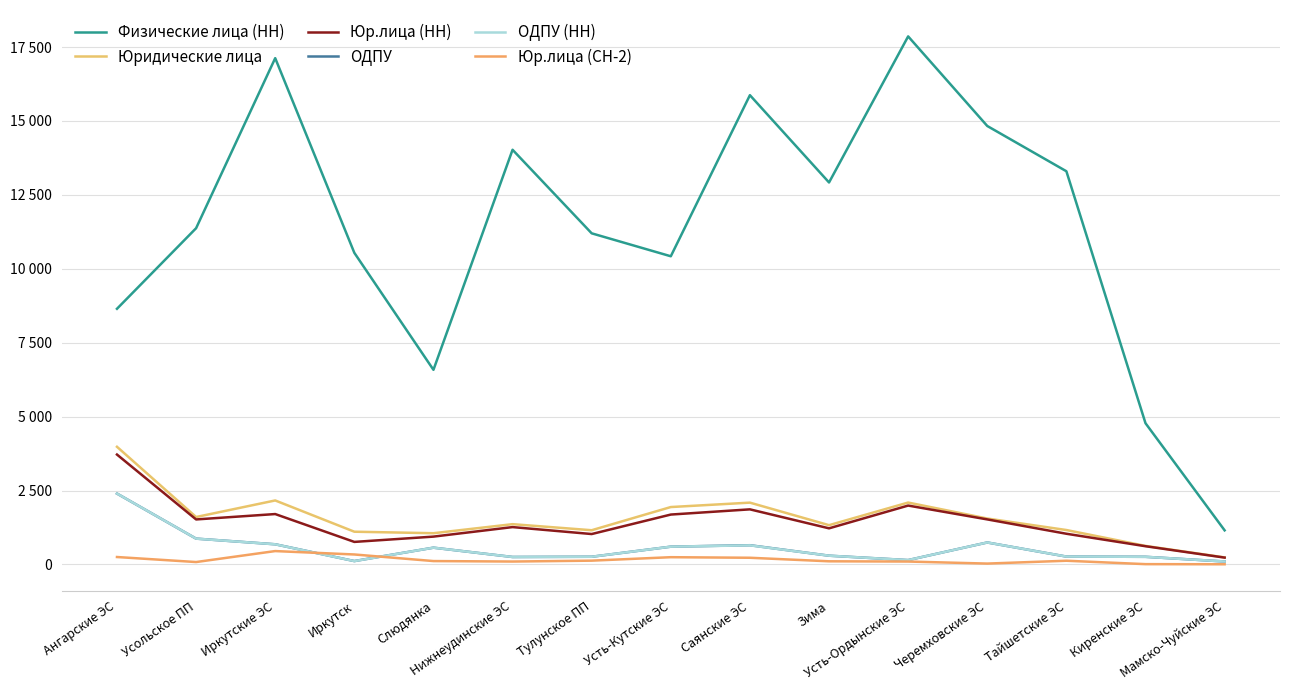

What is the lowest value of the Юр.лица (НН) series?

232